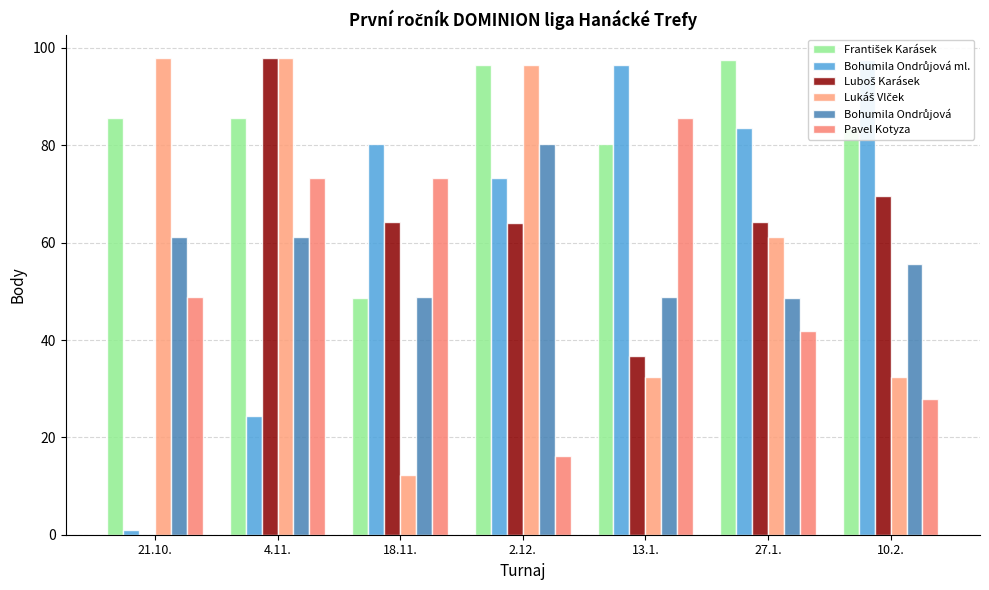

What is the spread (max minus min) of values at 4.11.?

73.4